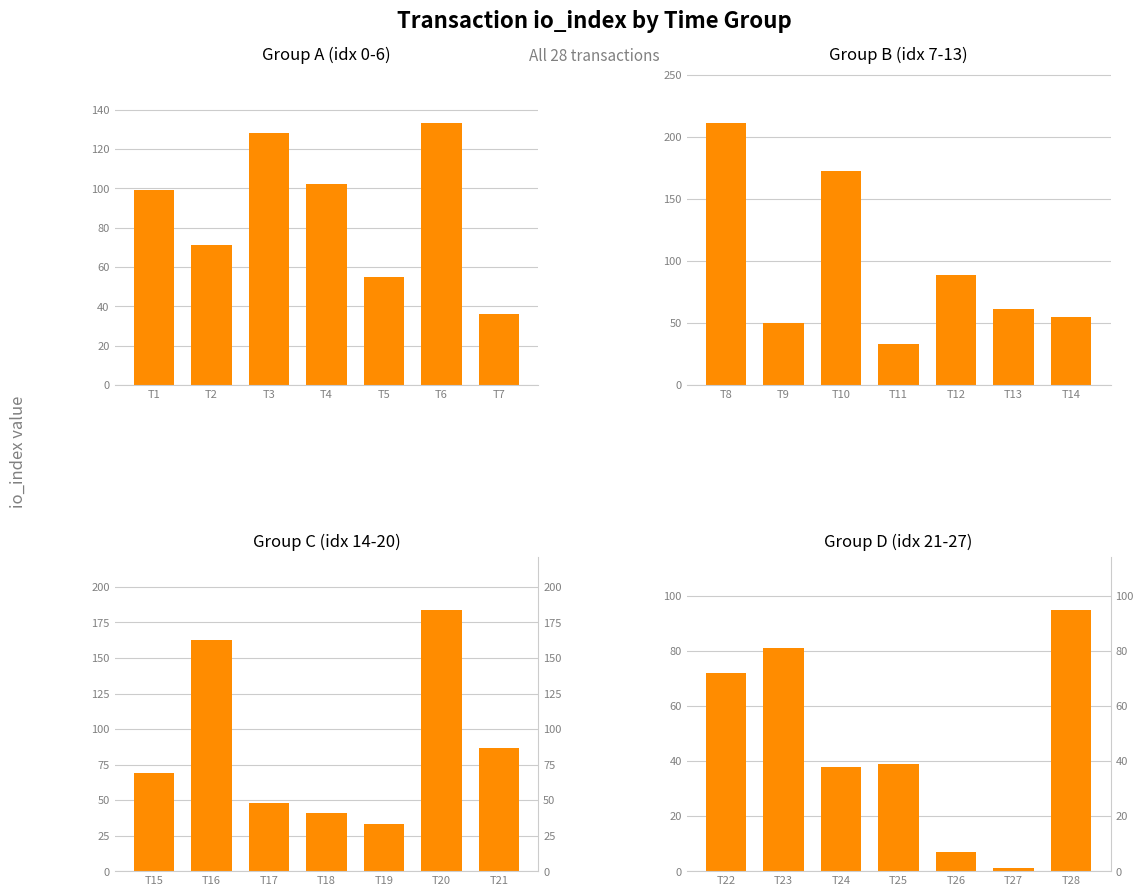

Which series has the largest total across all categories?

Group B (idx 7-13)